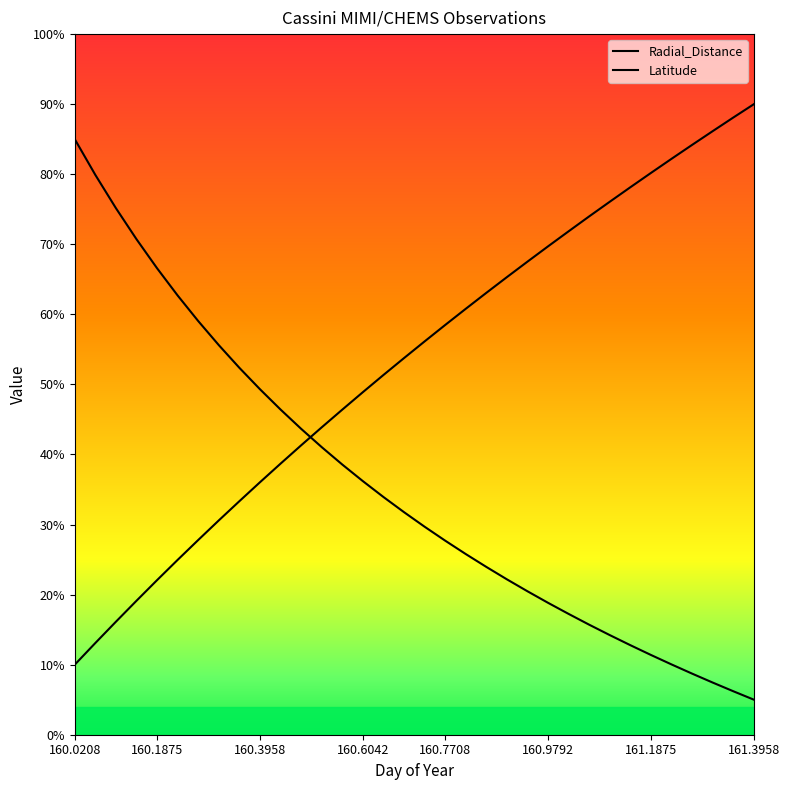

How many lines are shown in the chart?

2